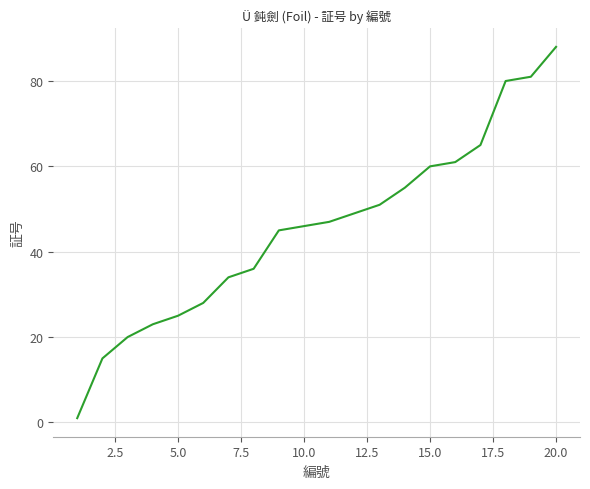

How many lines are shown in the chart?

1